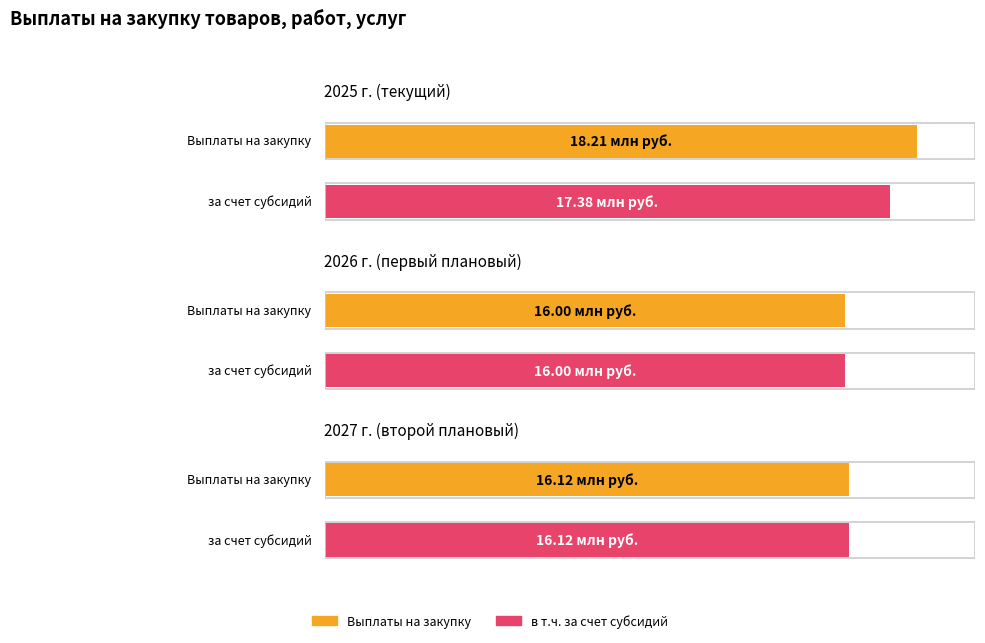

What is the approximate value of на 2027 г. at за счет субсидий 26411?

16121744.2